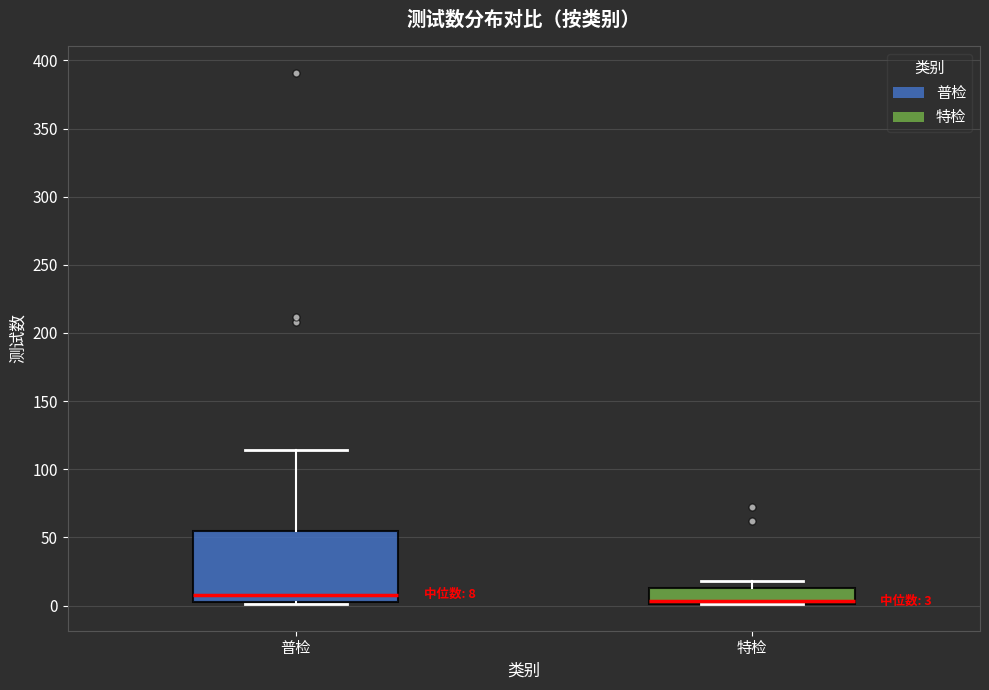

Which box has the highest median line?

普检